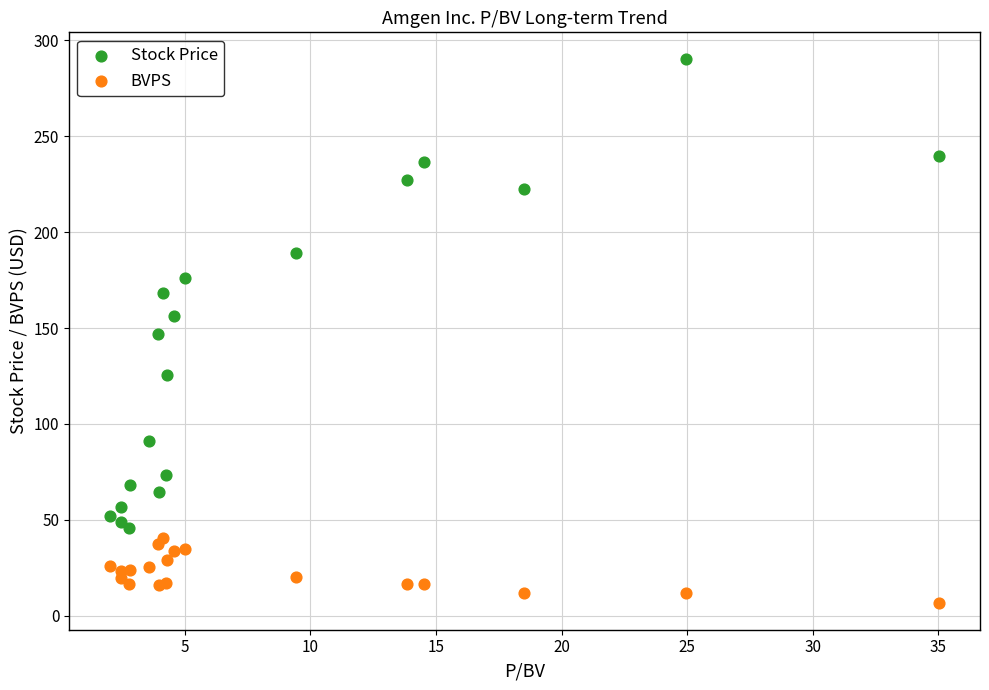

Which series has the largest Y range (max minus min)?

Stock Price